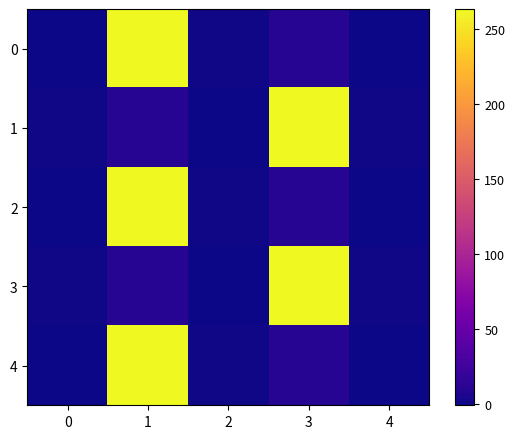

What is the total value across all series at 0?

-1